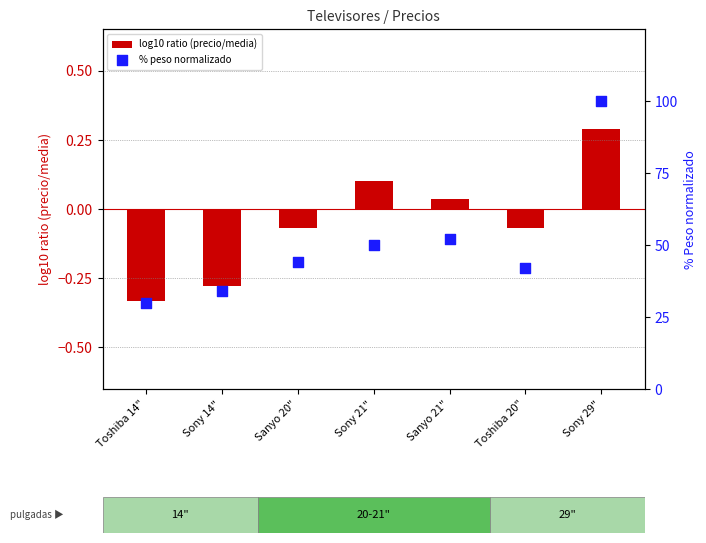

At which category is the sum across all series the highest?

Sony 29"